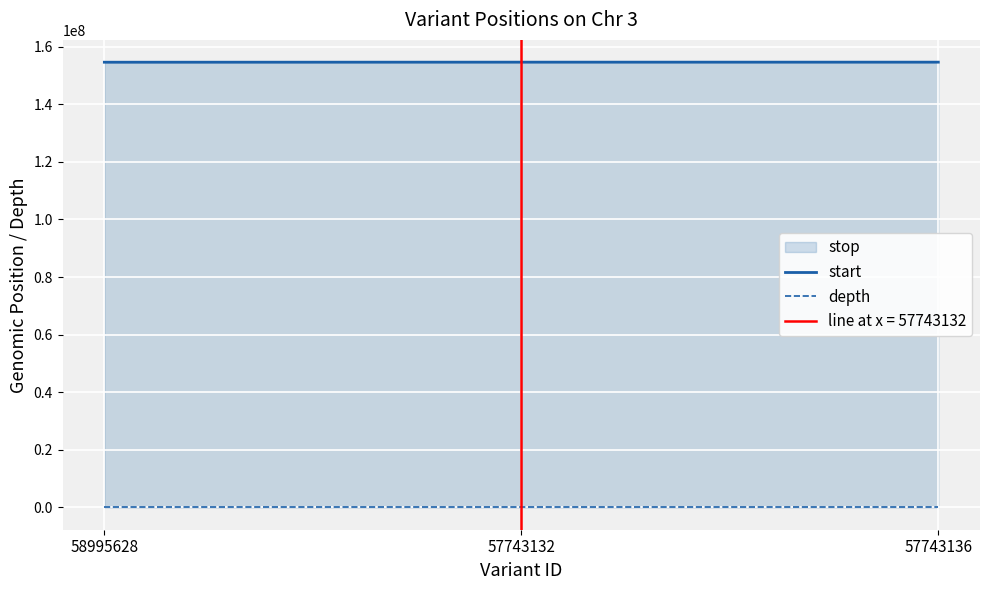

Reading right to left, what are all the values shown in this chart?

start: 57743136=154619458	57743132=154619026	58995628=154597320
depth: 57743136=4	57743132=6	58995628=4